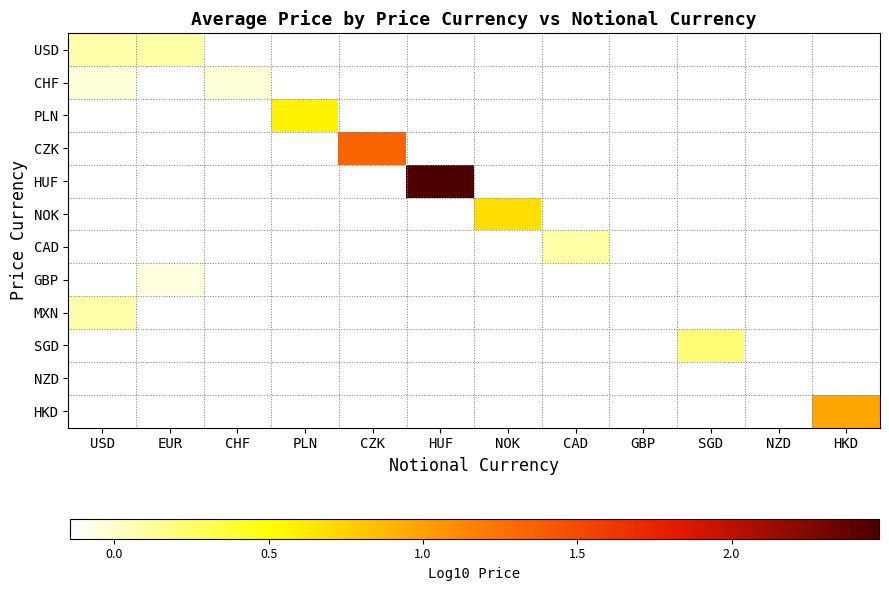

What is the maximum value shown in the chart?

2.5